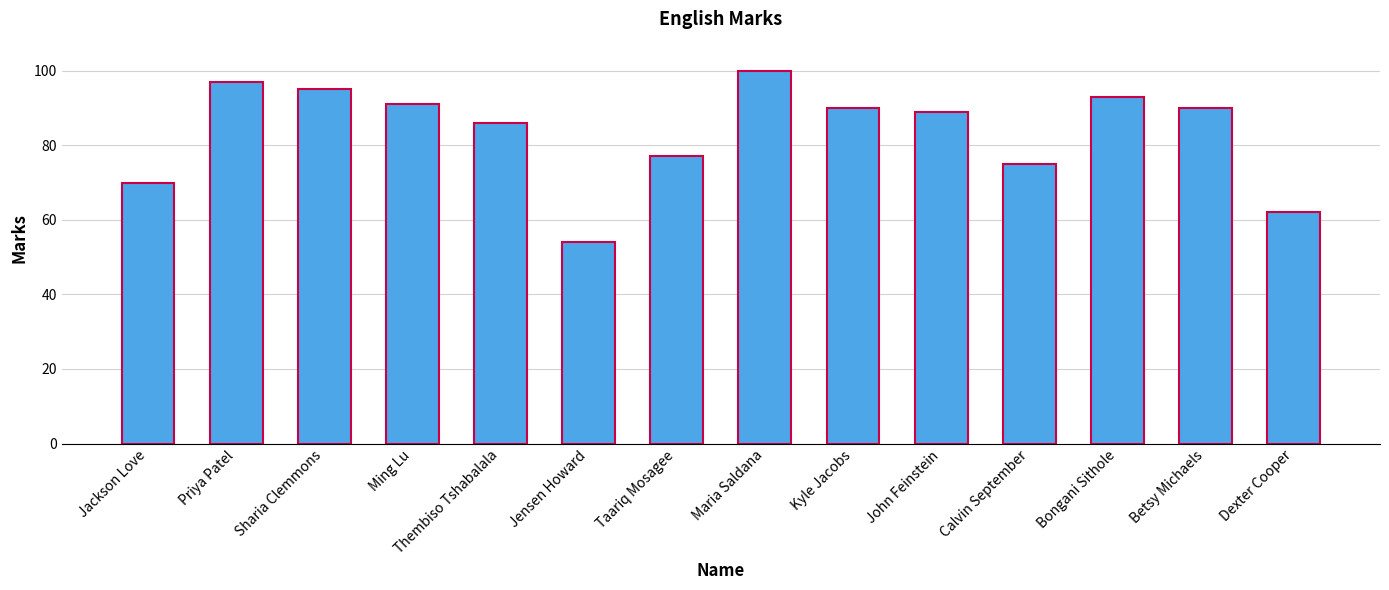

What is the label of the 14th bar from the right?

Jackson Love